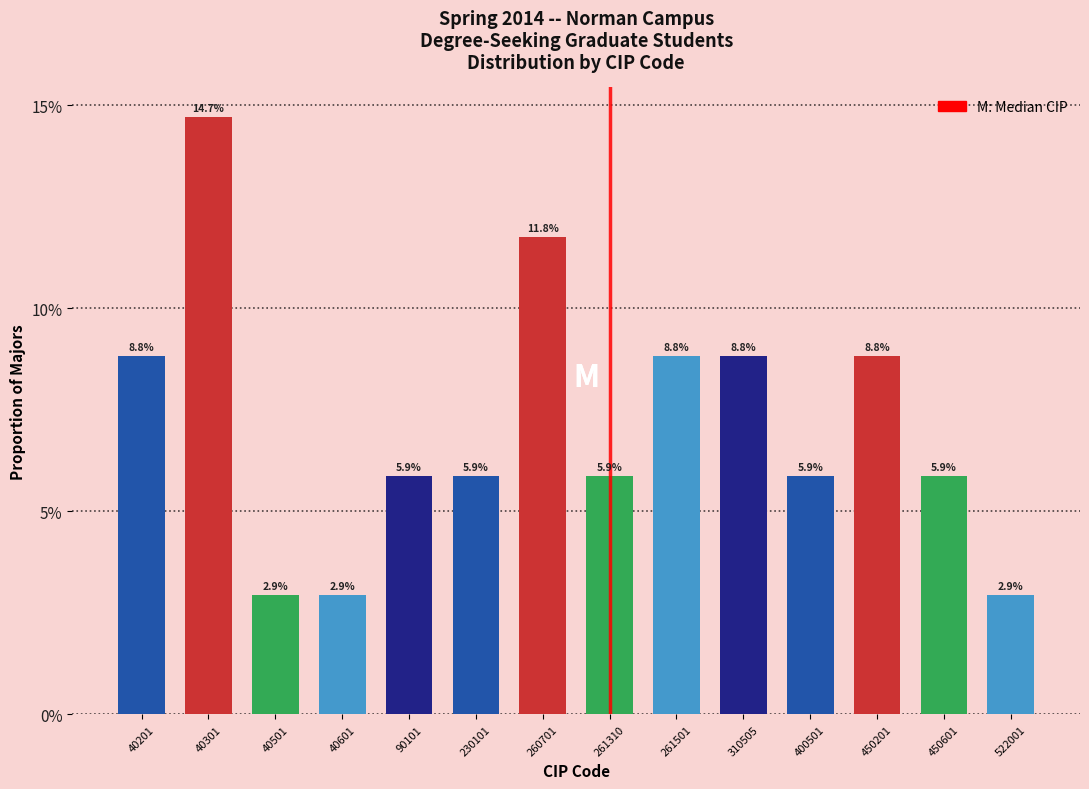

Does the chart contain any negative values?

No